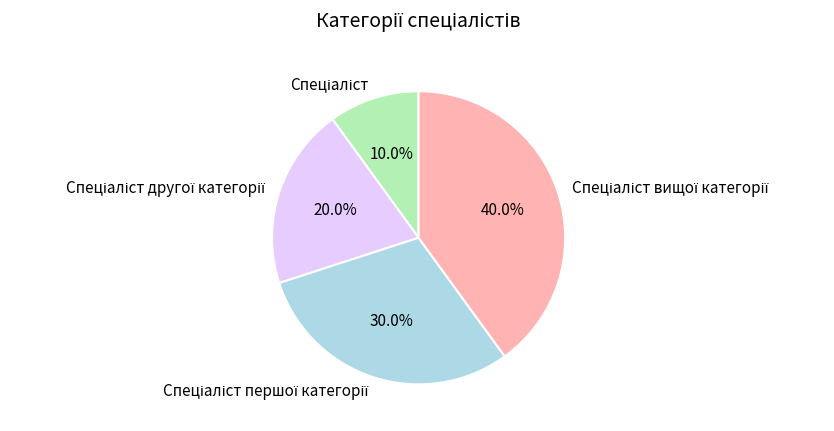

Is there a majority slice in this chart?

No